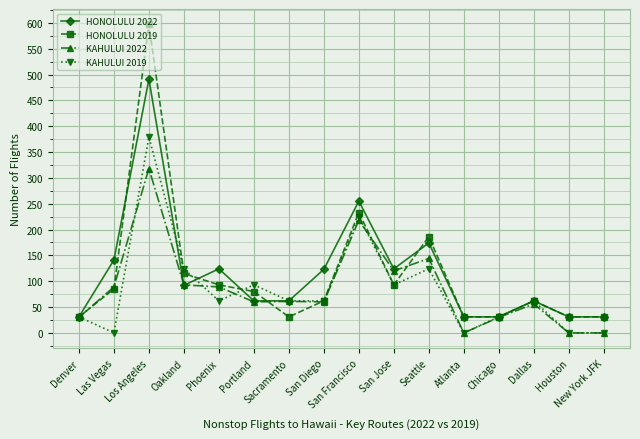

True or false: KAHULUI 2019 has a value of 225 at San Francisco.

True